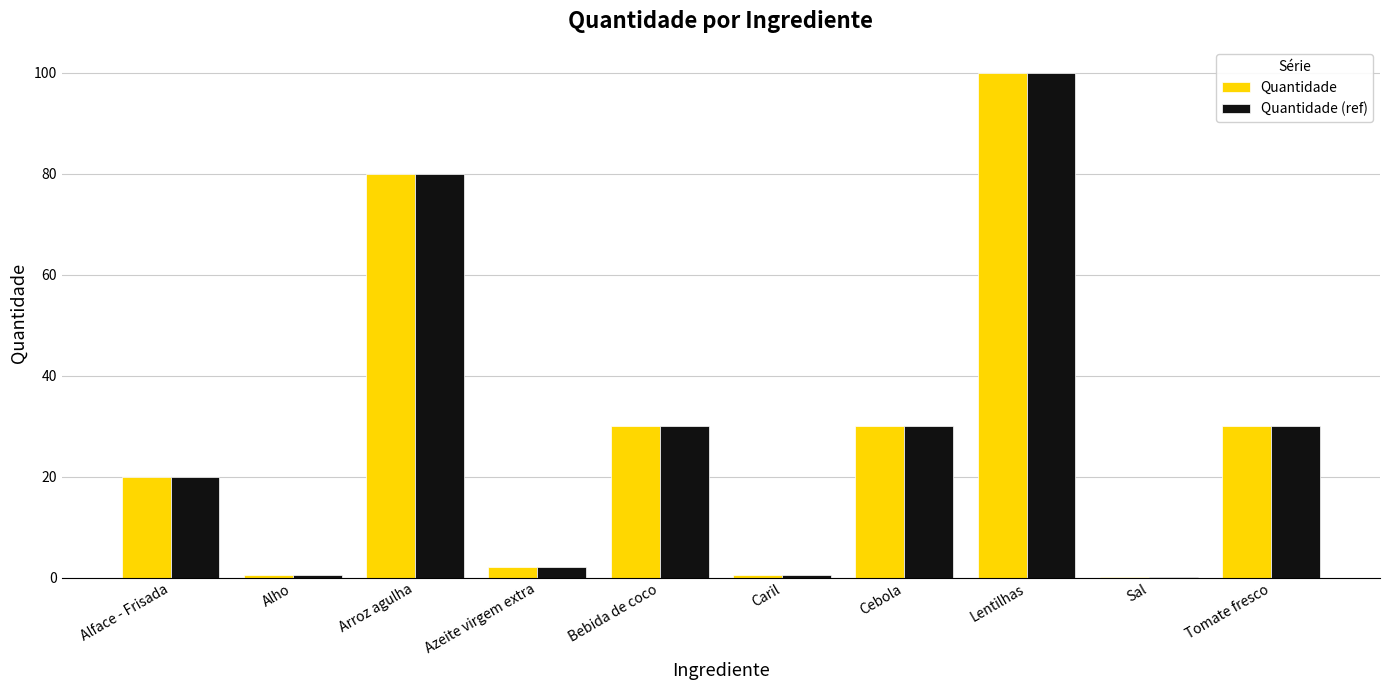

What is the sum of all Quantidade values?

293.1